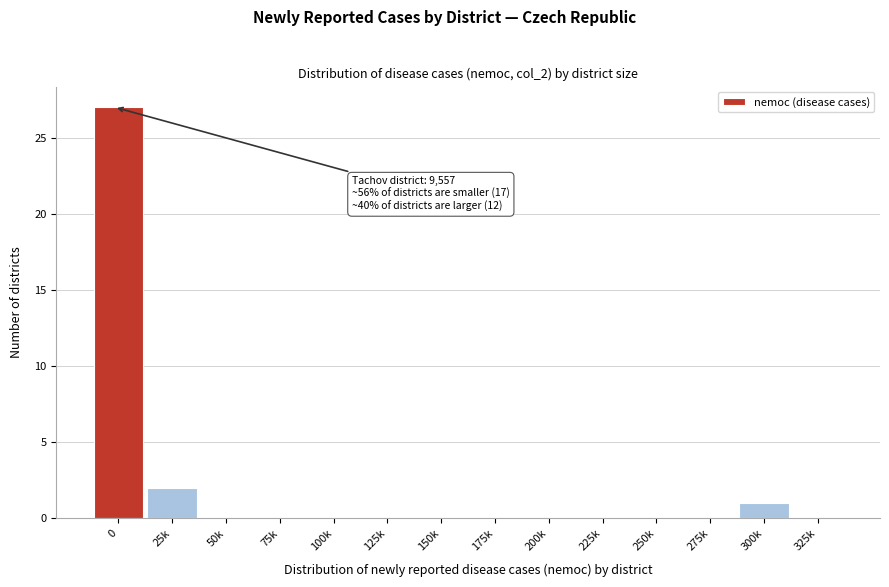

Reading left to right, what are all the values shown in this chart?

0=27	25k=2	50k=0	75k=0	100k=0	125k=0	150k=0	175k=0	200k=0	225k=0	250k=0	275k=0	300k=1	325k=0